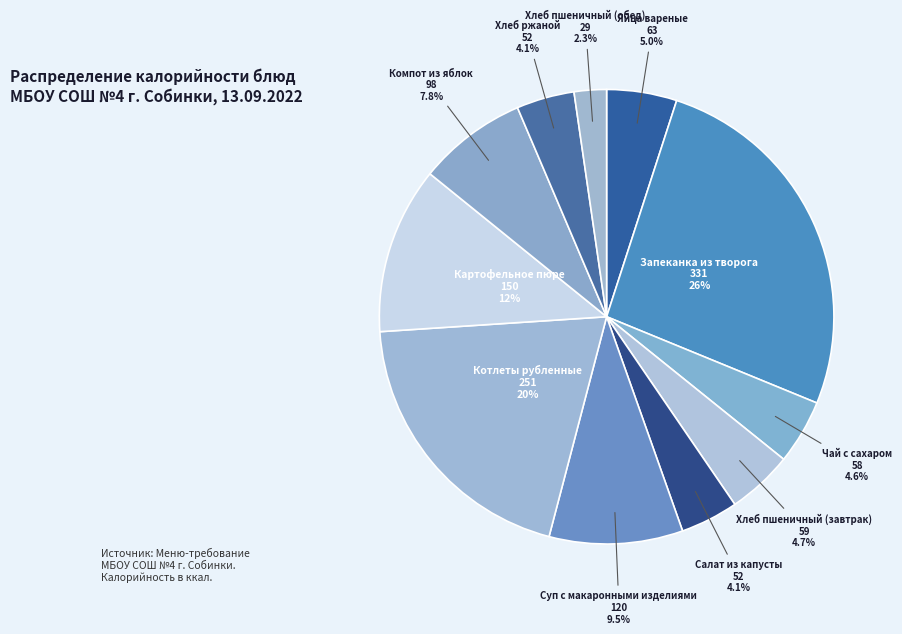

How many segments does this pie chart have?

11